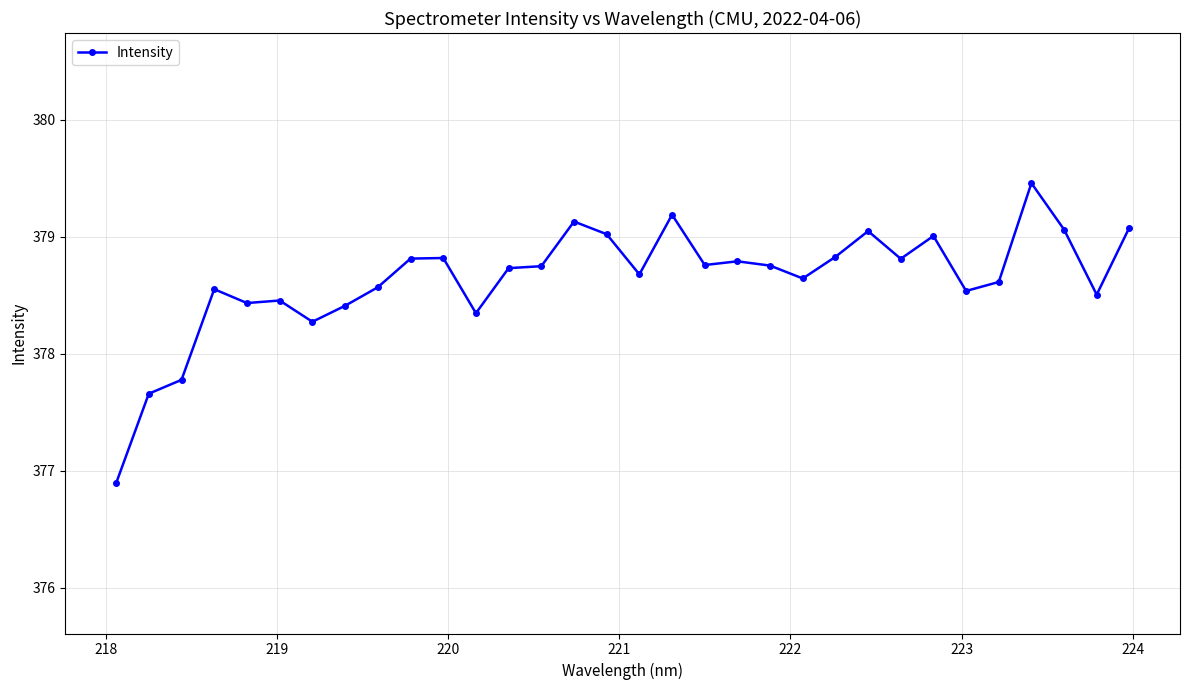

What is the value of the 32nd point from the left?

379.1